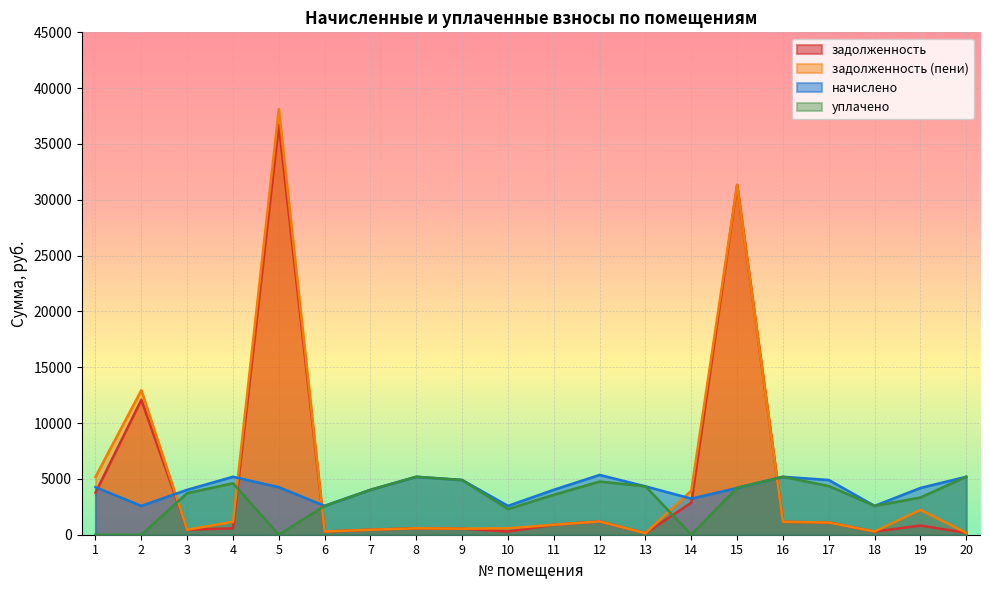

Is the value of начислено at 8 greater than the value of задолженность at 5?

No